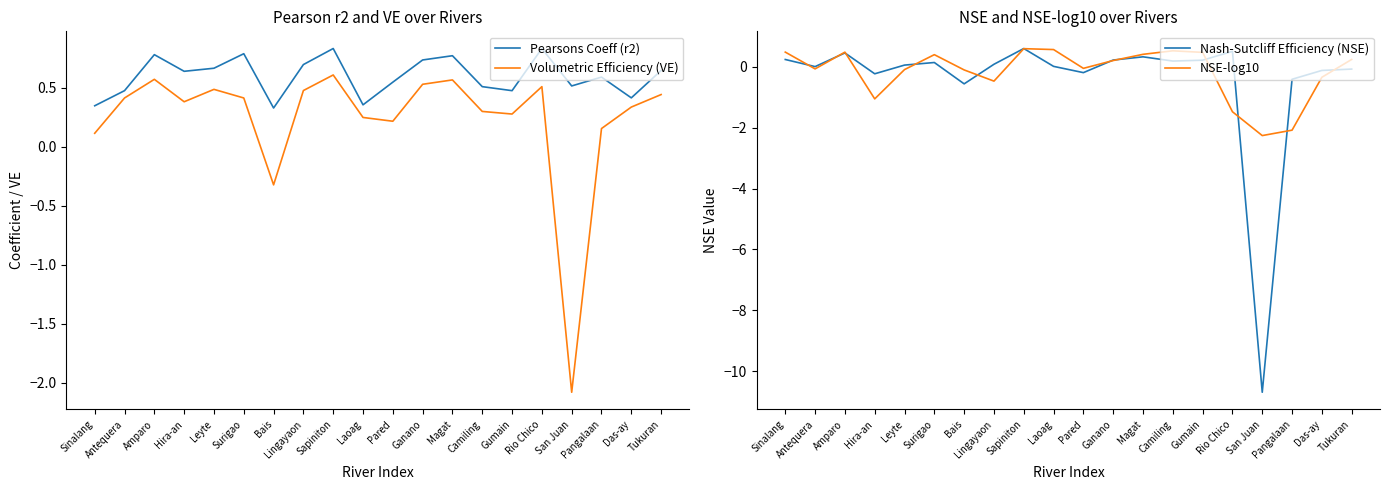

True or false: Pearsons Coeff (r2) has a value of 0.5 at Camiling.

True